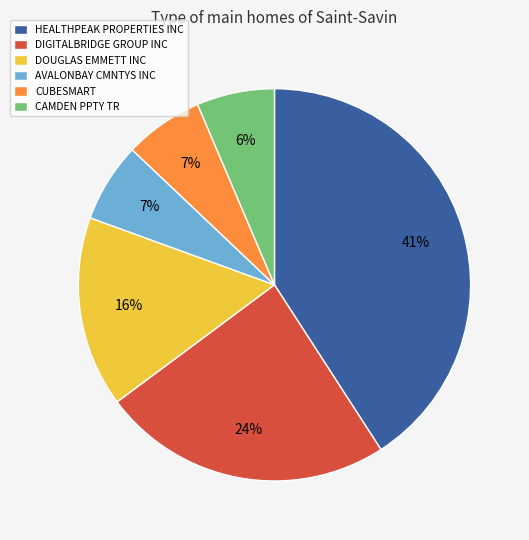

Which slice is the largest?

HEALTHPEAK PROPERTIES INC